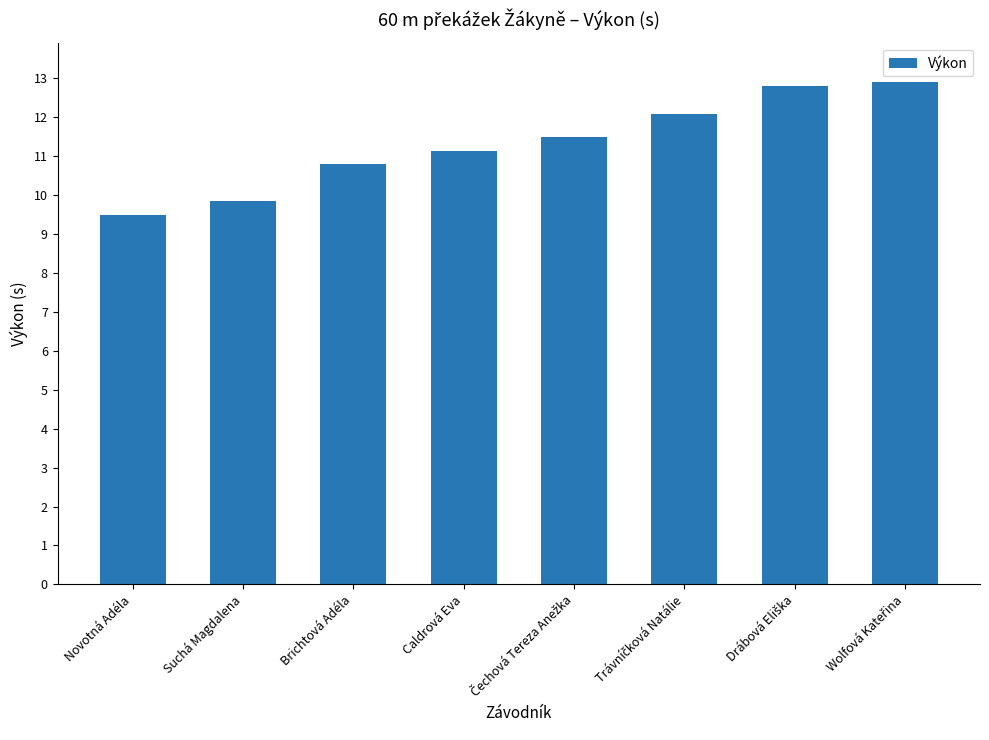

What is the smallest value displayed?

9.5